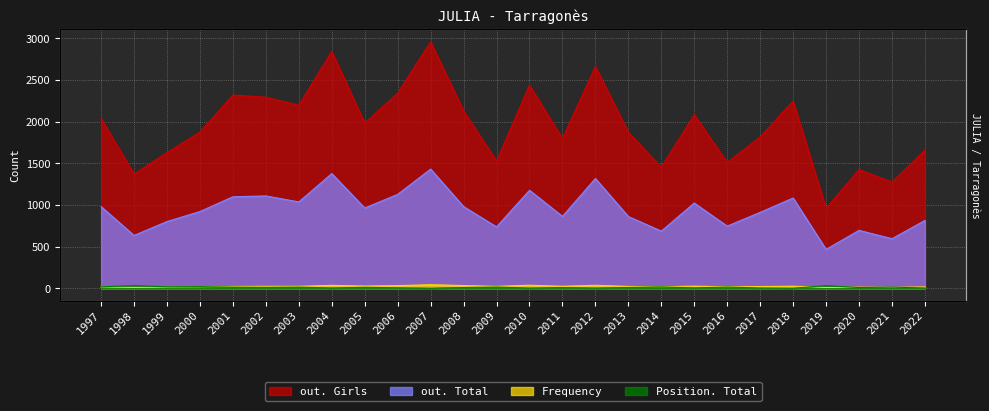

How many categories are shown in the chart?

26